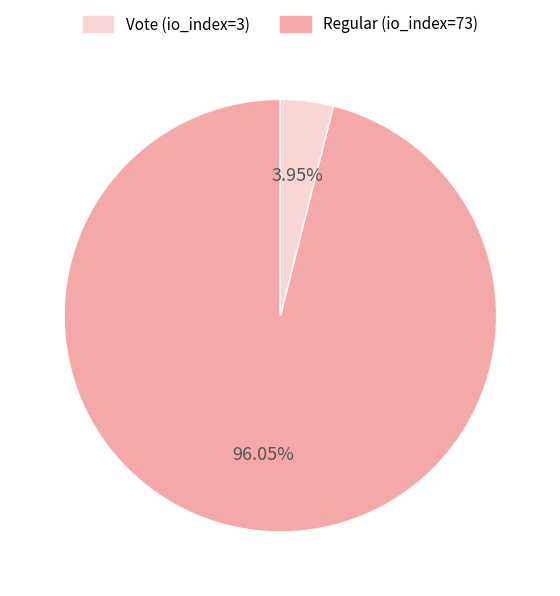

Does any single category account for the majority?

Yes